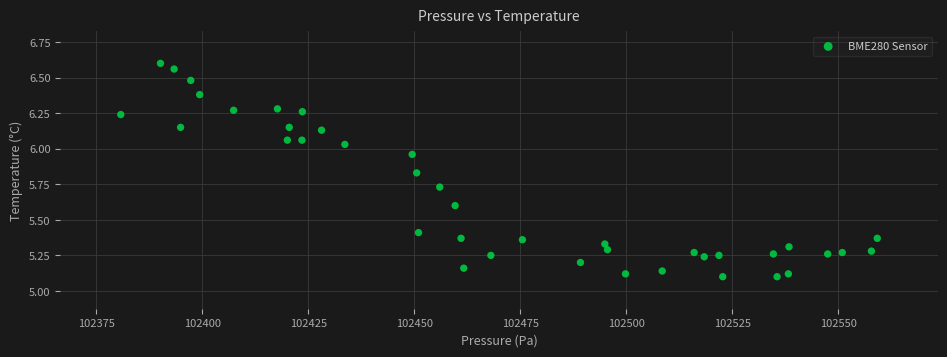

What is the range of X values (max minus min)?

178.4